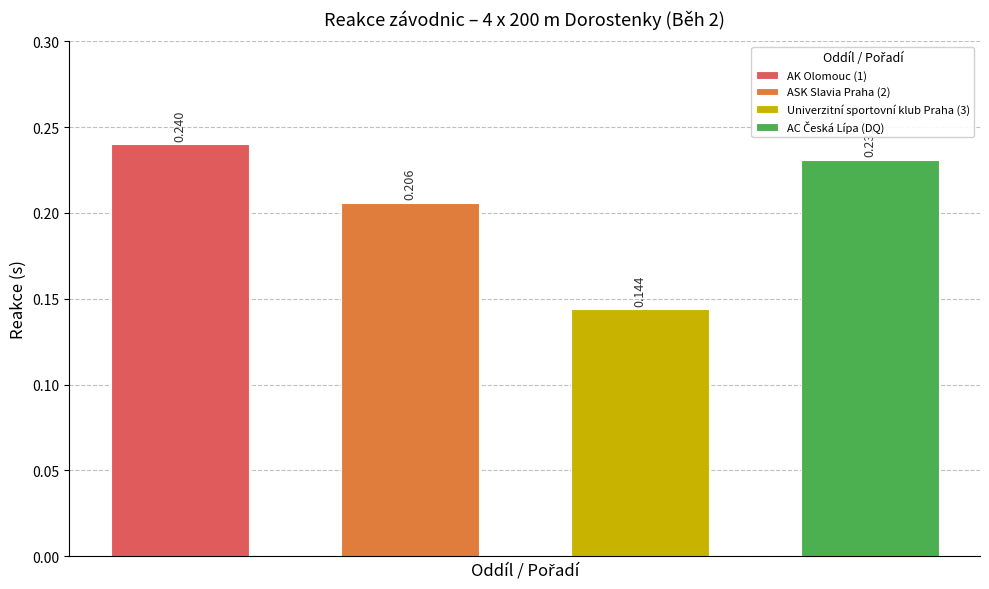

What value does the data have at AC Česká Lípa (DQ)?

0.2